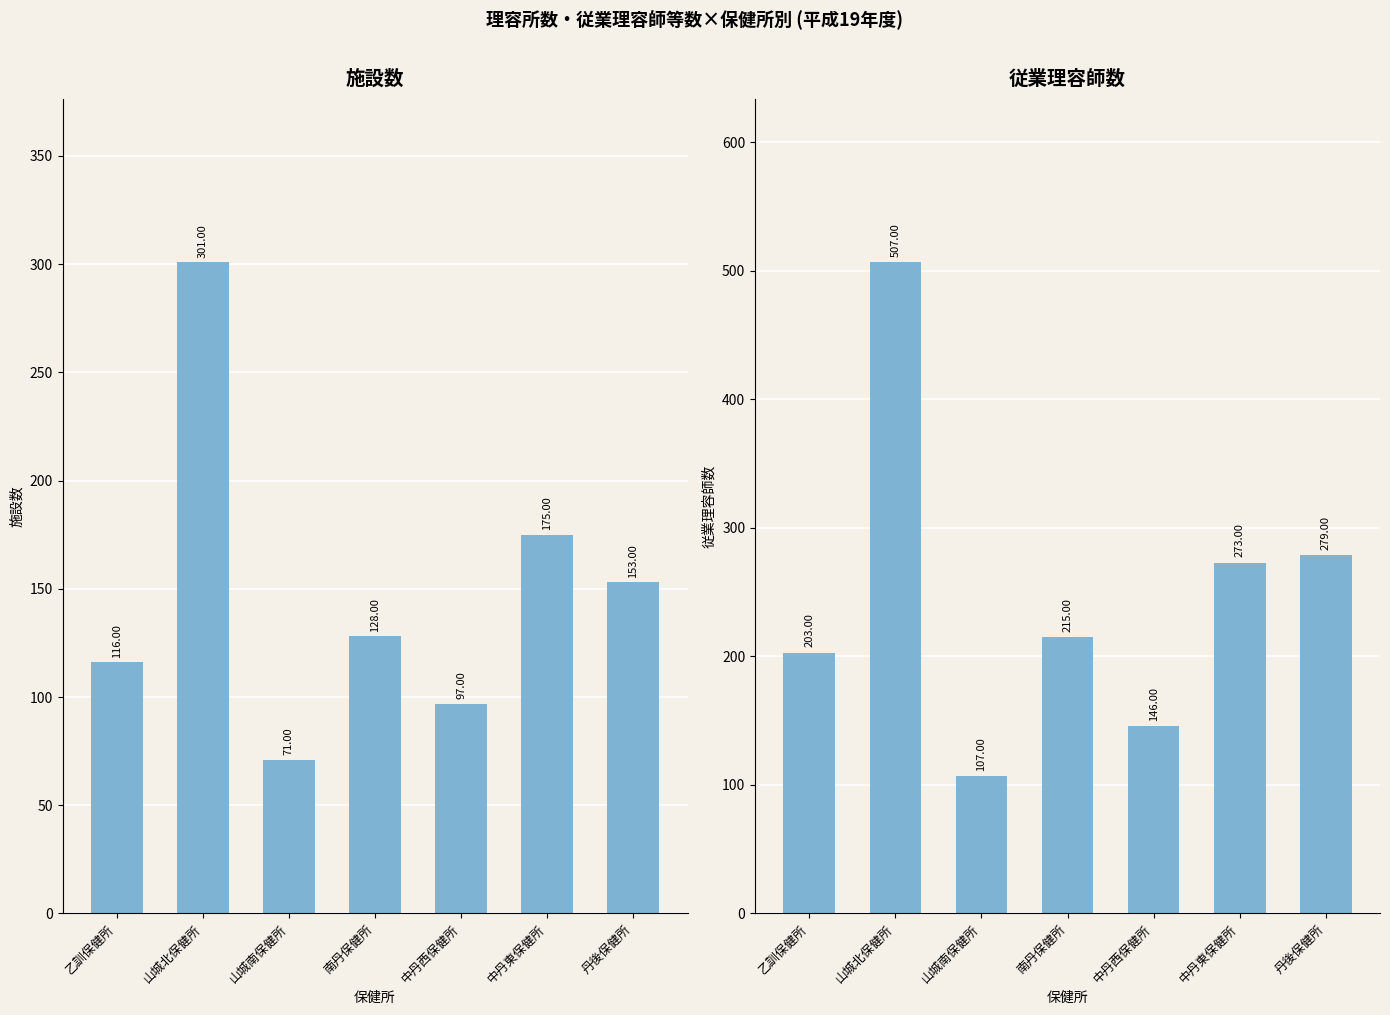

Between 山城北保健所 and 南丹保健所, which is larger?

山城北保健所